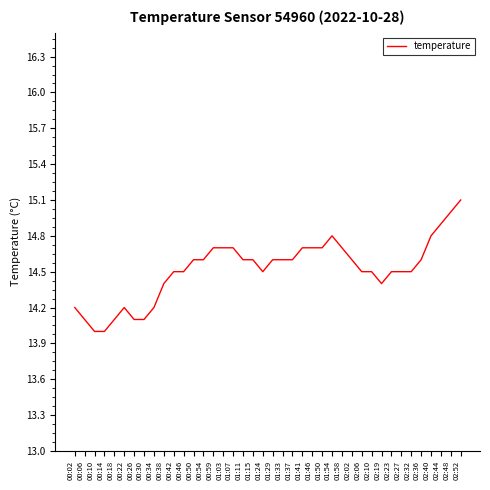

The chart shows a value of 14.6 at 00:50. True or false?

True